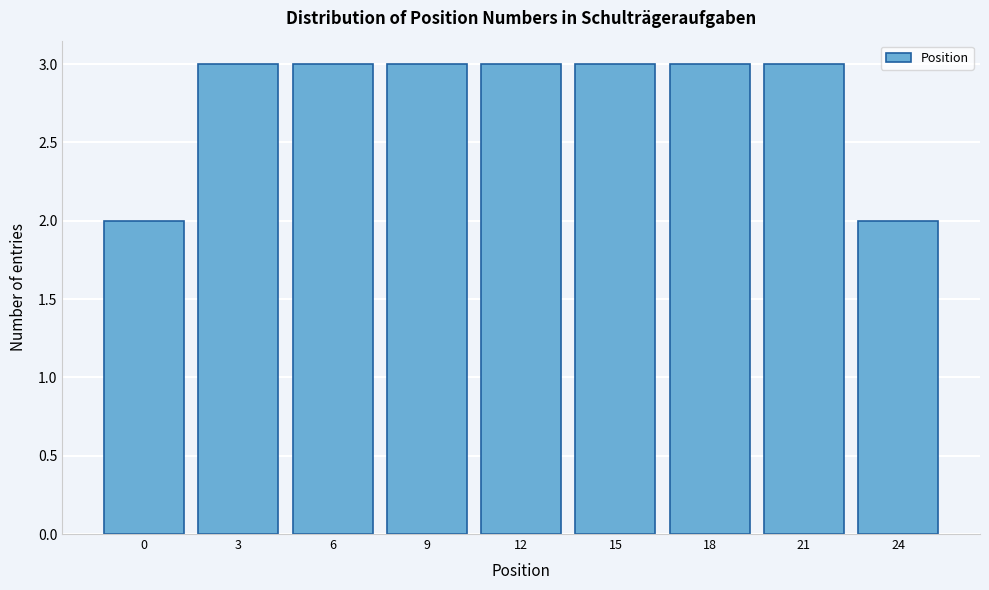

Reading right to left, transcribe all the data shown in this chart.

24=2	21=3	18=3	15=3	12=3	9=3	6=3	3=3	0=2